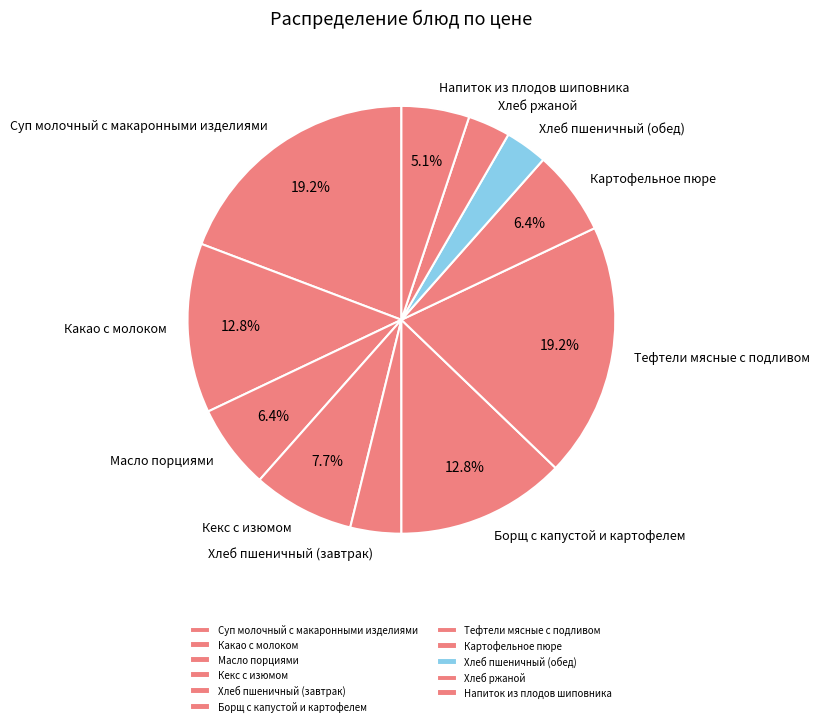

How many segments does this pie chart have?

11